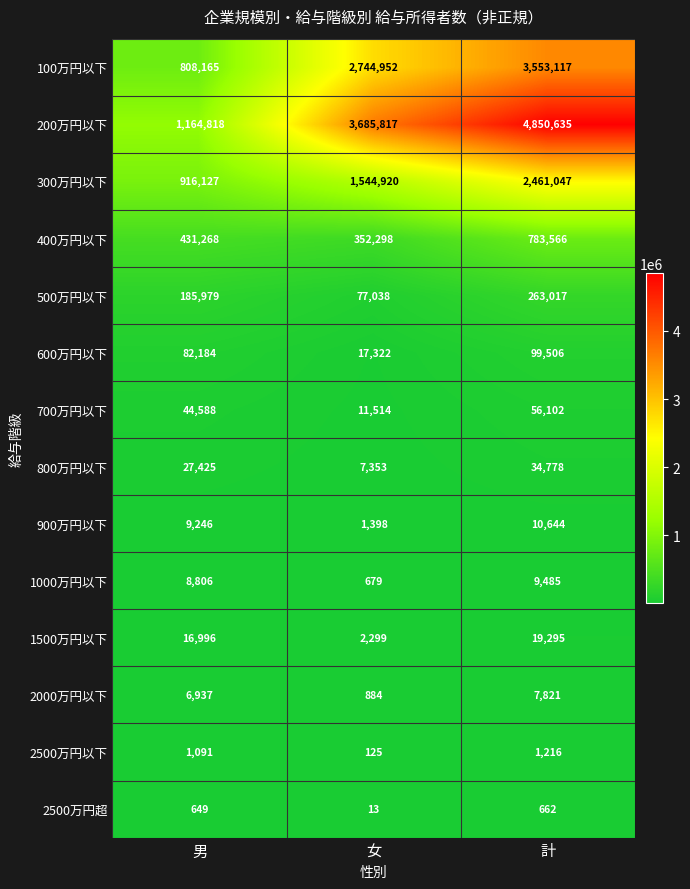

Which series has the widest spread of values?

200万円以下